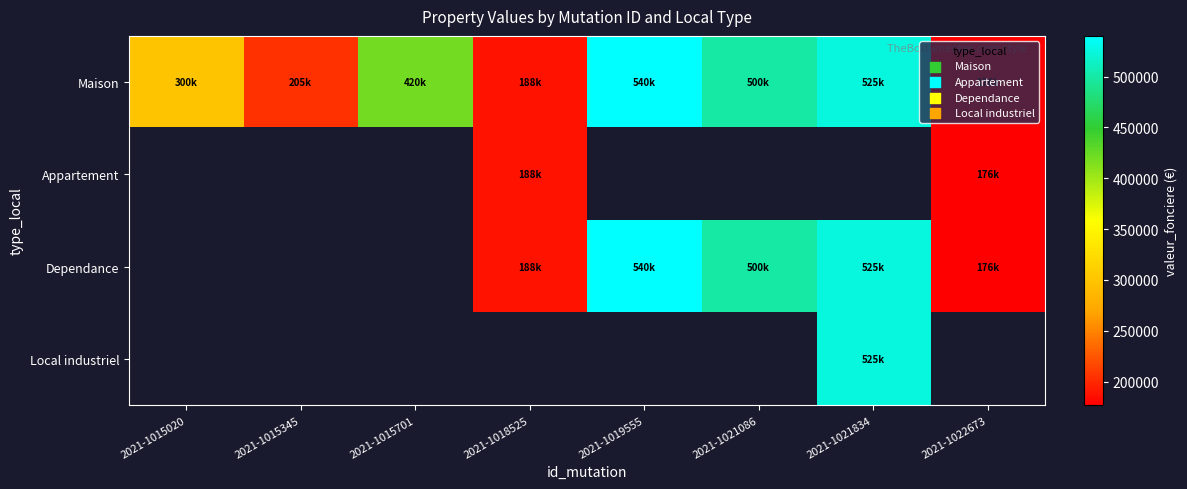

Which series has the largest total across all categories?

Maison